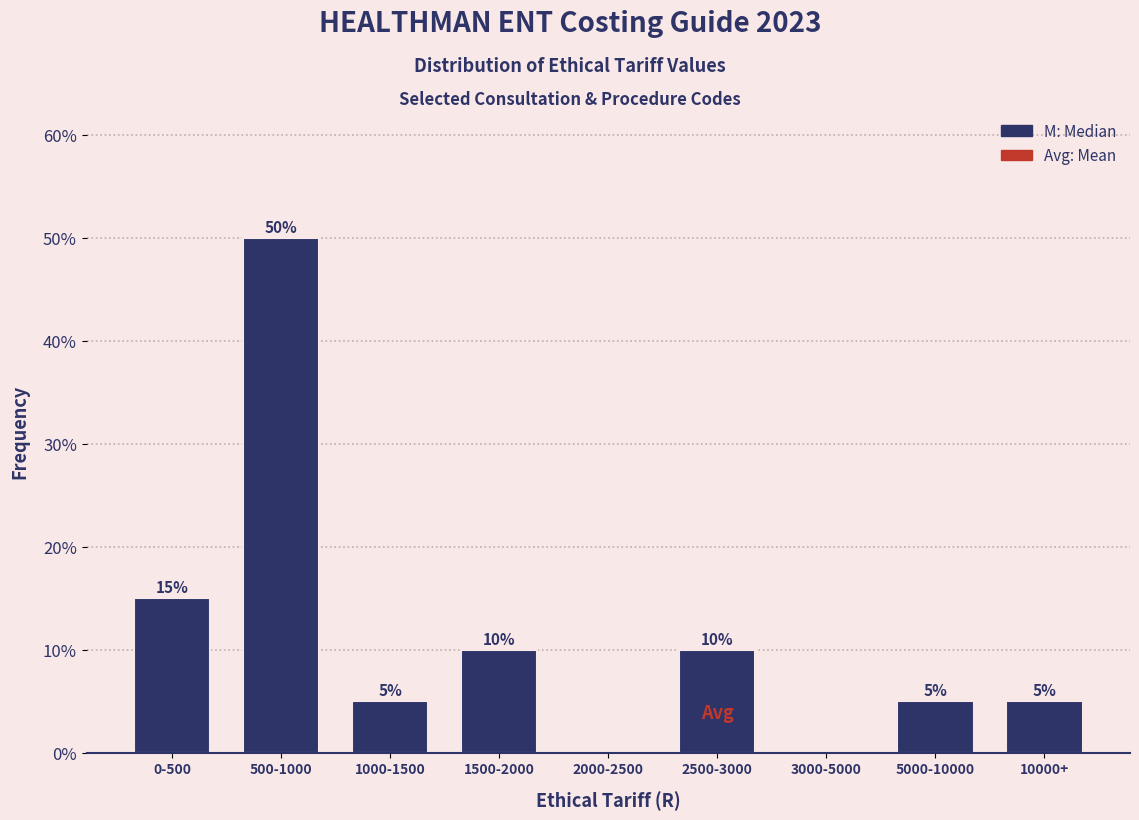

Reading left to right, what are all the values shown in this chart?

0-500=15	500-1000=50	1000-1500=5	1500-2000=10	2000-2500=0	2500-3000=10	3000-5000=0	5000-10000=5	10000+=5